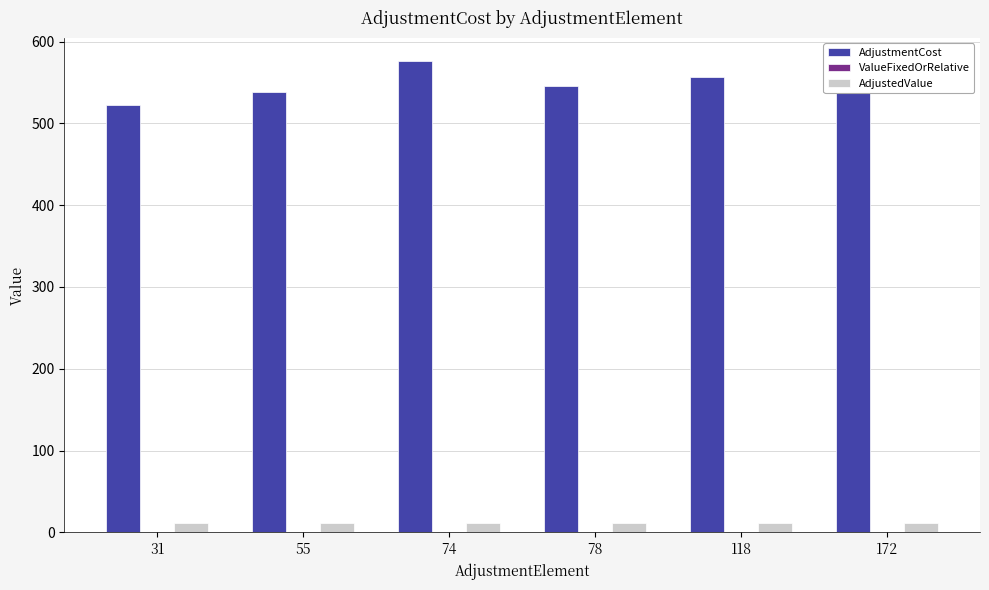

Is the value of AdjustedValue at 172 greater than the value of AdjustmentCost at 118?

No